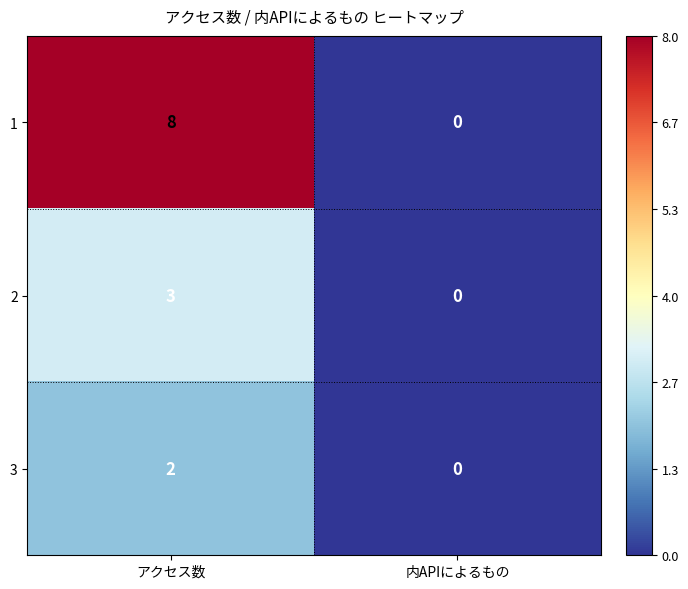

Reading right to left, list all the values displayed in this chart.

1: 0	8
2: 0	3
3: 0	2